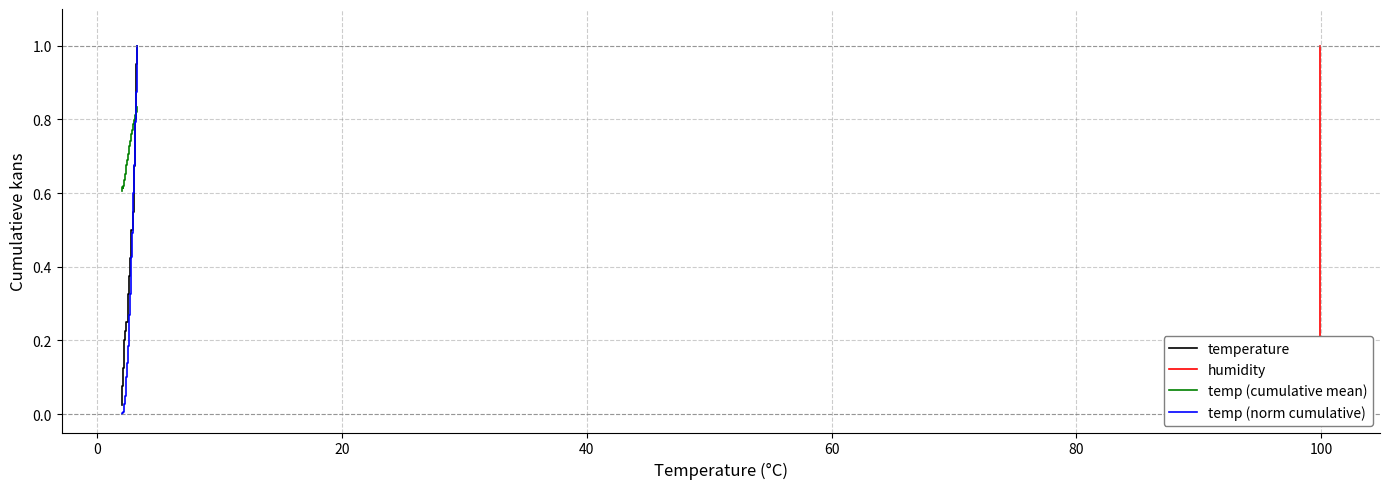

After their last crossing, which series has the higher values: temp (norm cumulative) or temp (cumulative mean)?

temp (norm cumulative)